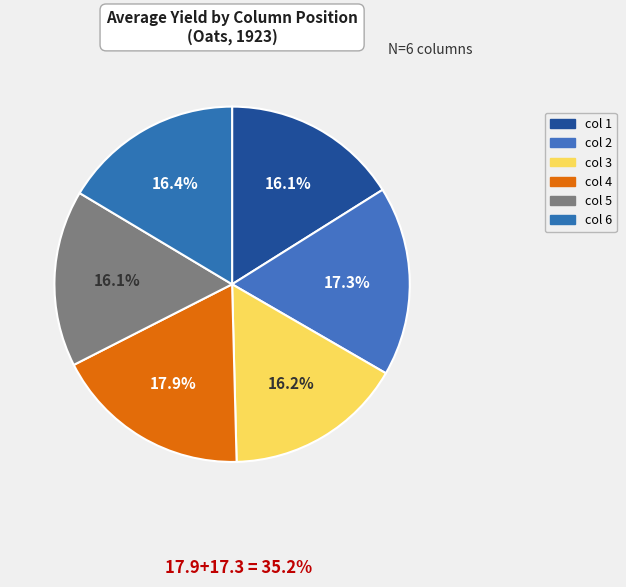

How many segments does this pie chart have?

6